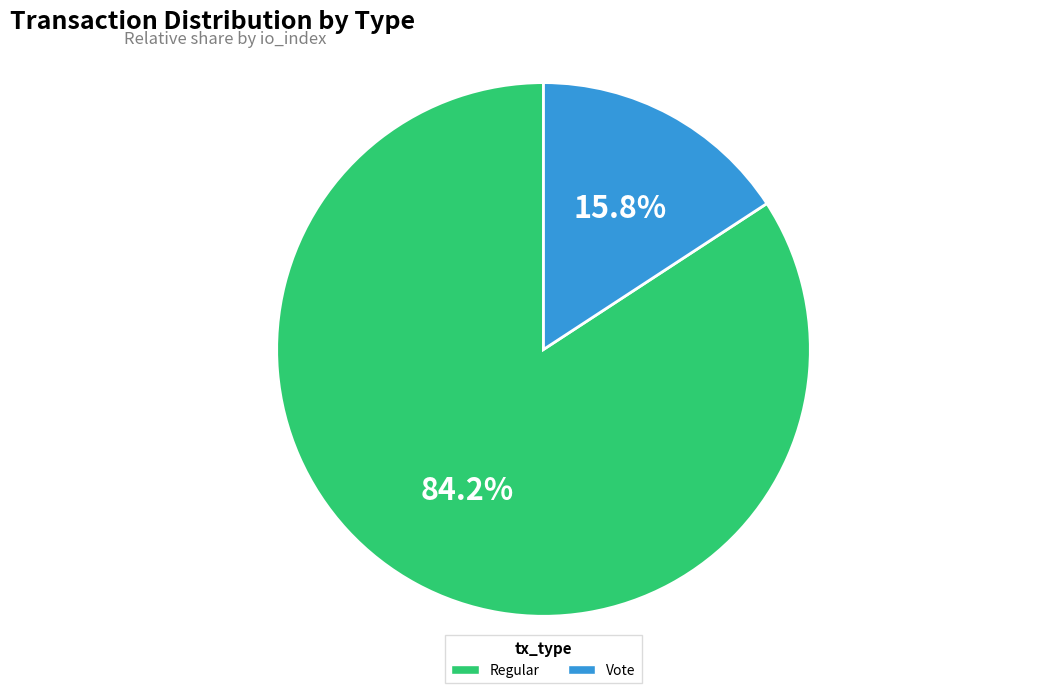

What is the smallest slice in the pie chart?

Vote